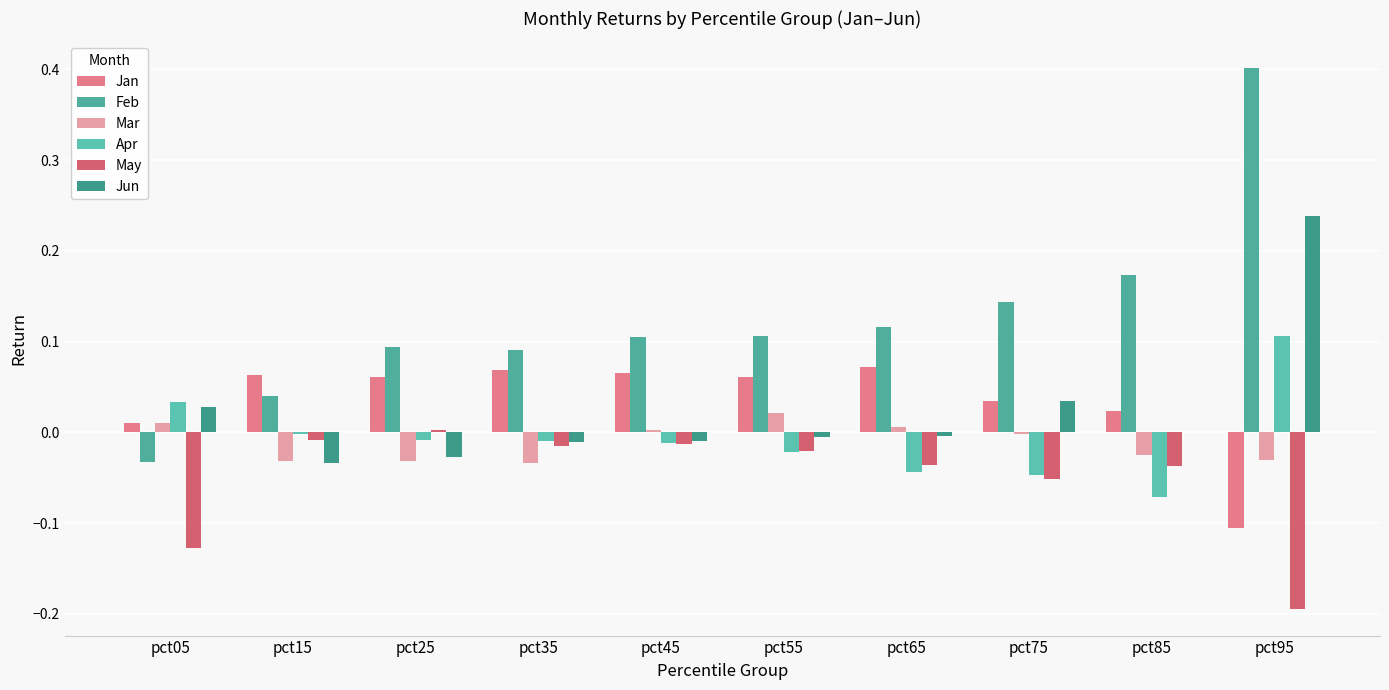

Are the bars grouped side by side (vs. stacked)?

Yes